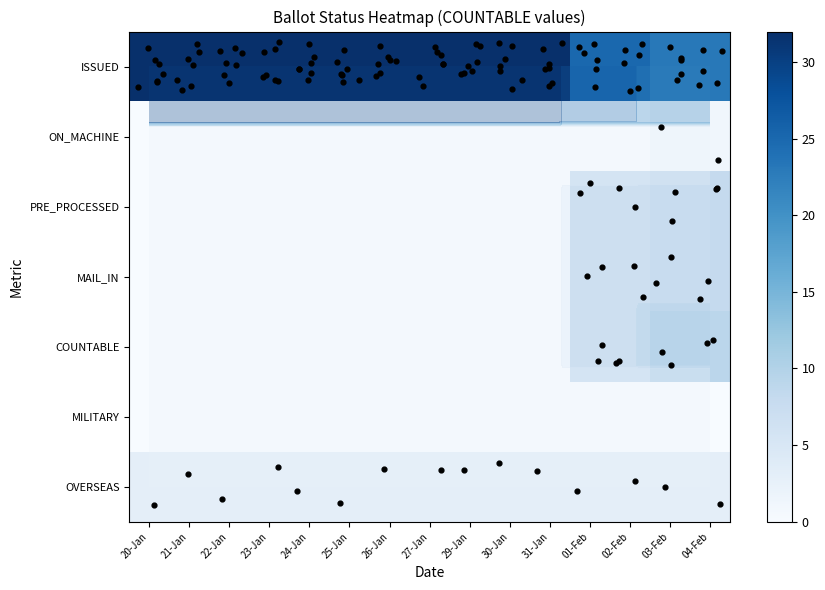

Which series has the largest range (max minus min)?

ISSUED